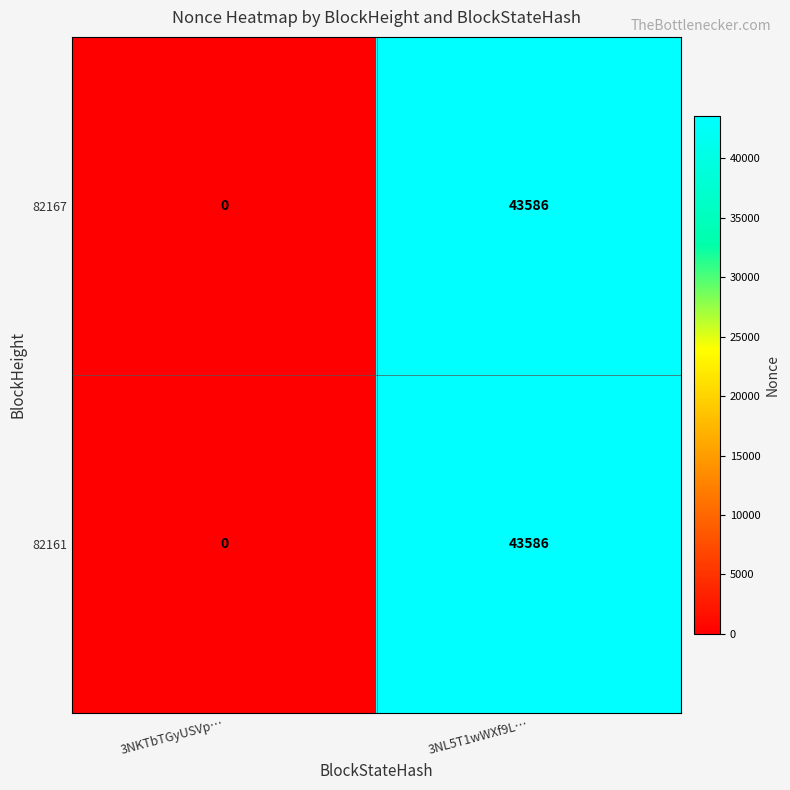

At which category is the sum across all series the highest?

3NL5T1wWXf9L…